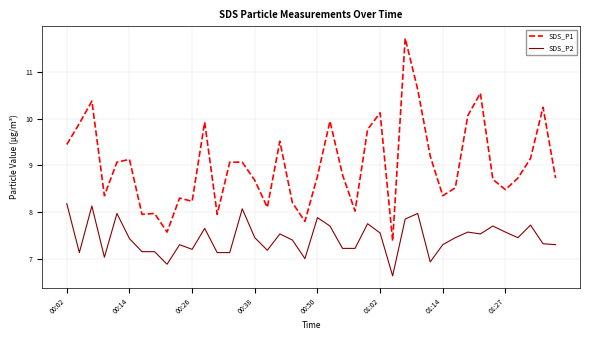

List the series in order of their peak value, highest first.

SDS_P1, SDS_P2